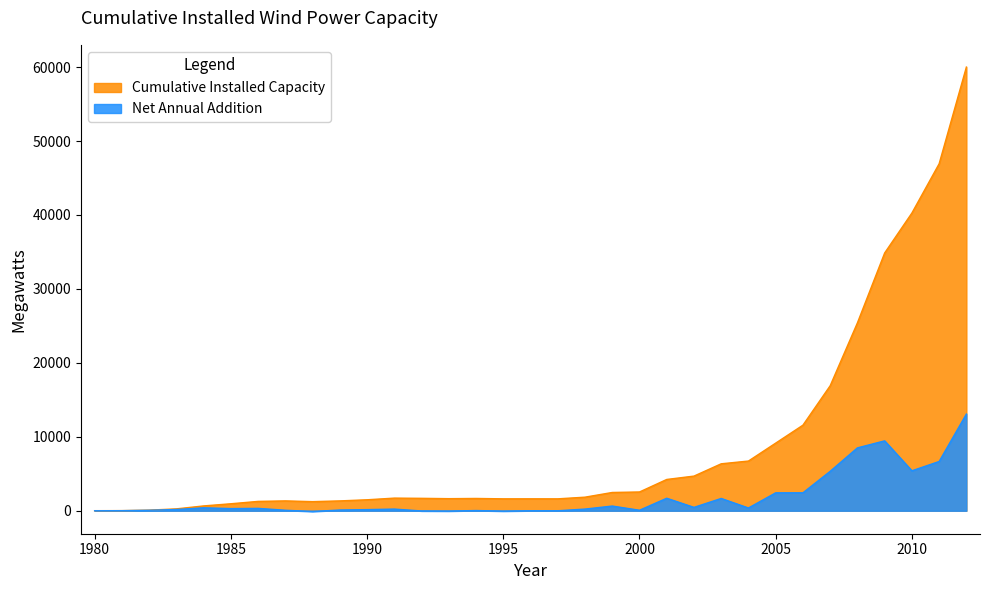

True or false: Cumulative Installed Capacity and Net Annual Addition cross at least once.

False